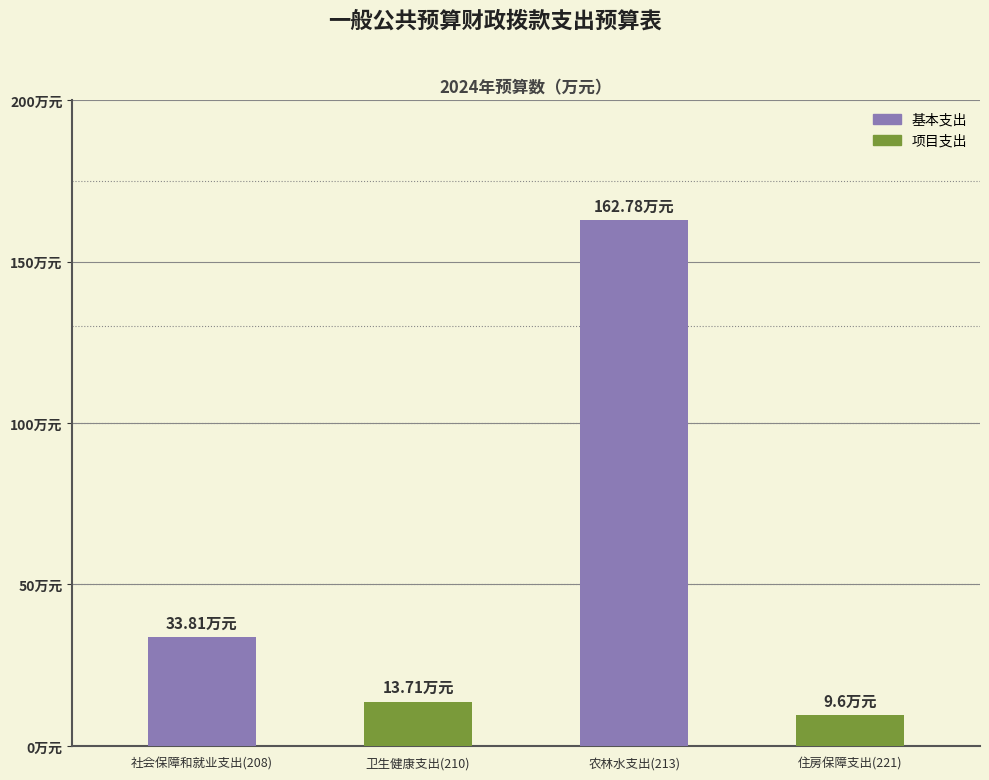

What is the minimum value shown in the chart?

9.6